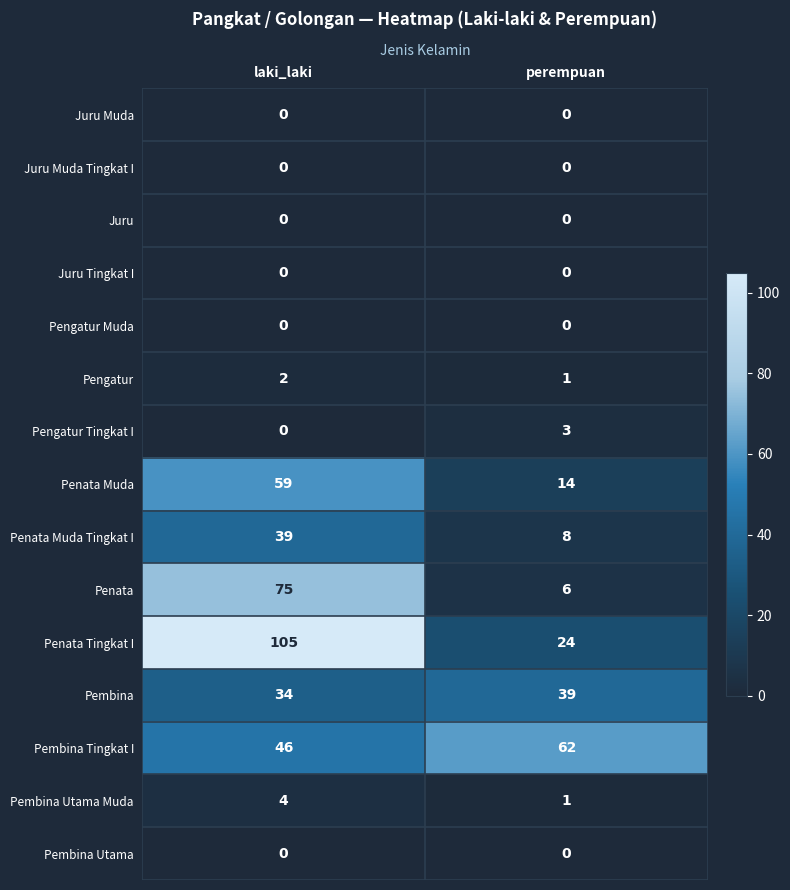

Which series changed the most between laki_laki and perempuan?

Penata Tingkat I